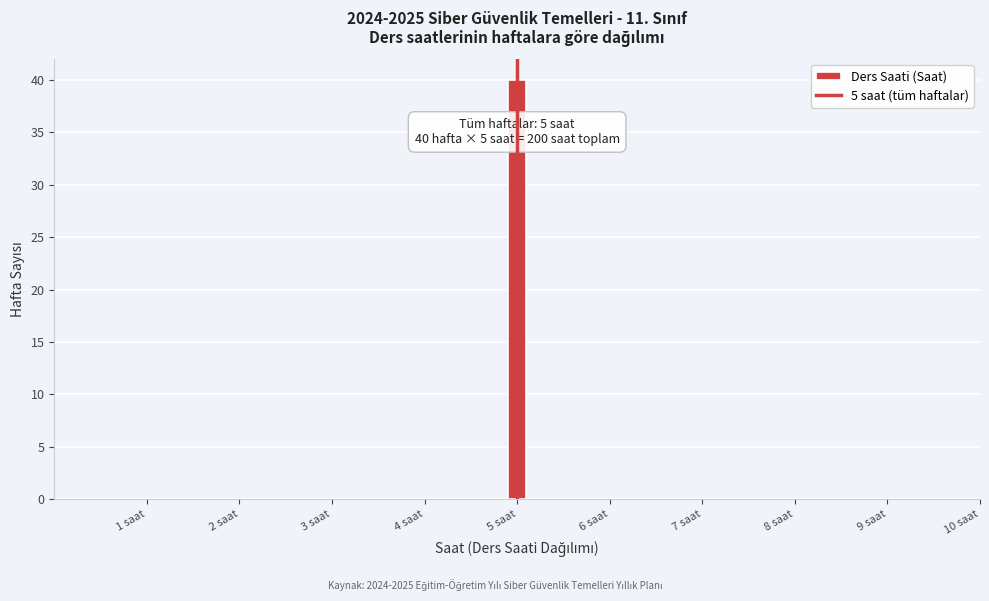

Read against the x-axis, roughly where is the centre of the tallest bar?

5.0